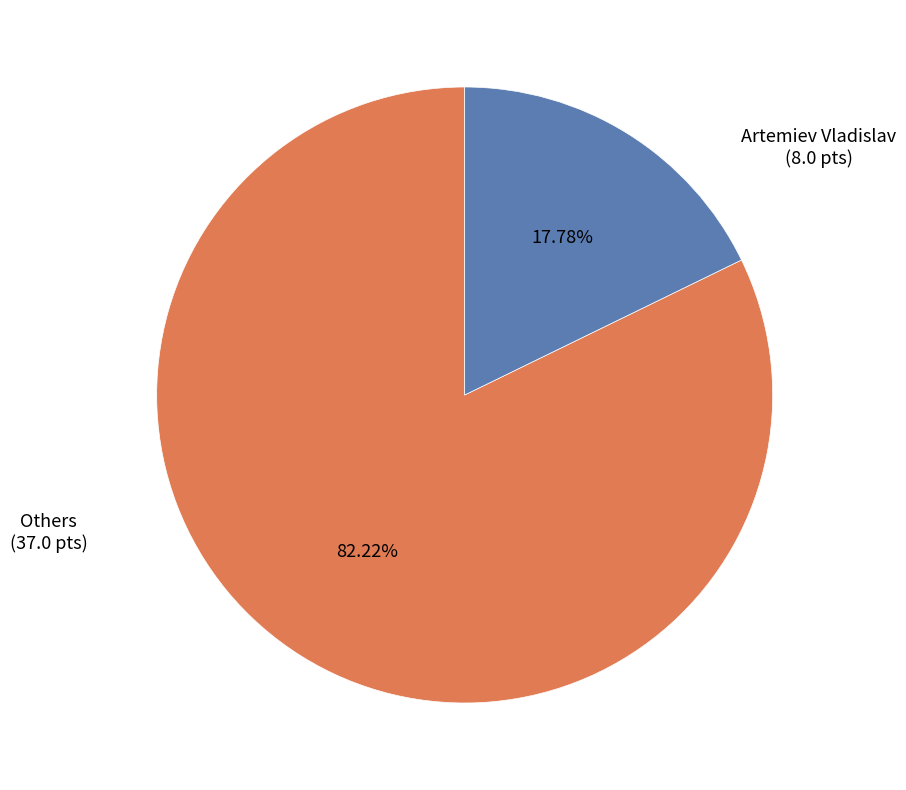

Is there a majority slice in this chart?

Yes